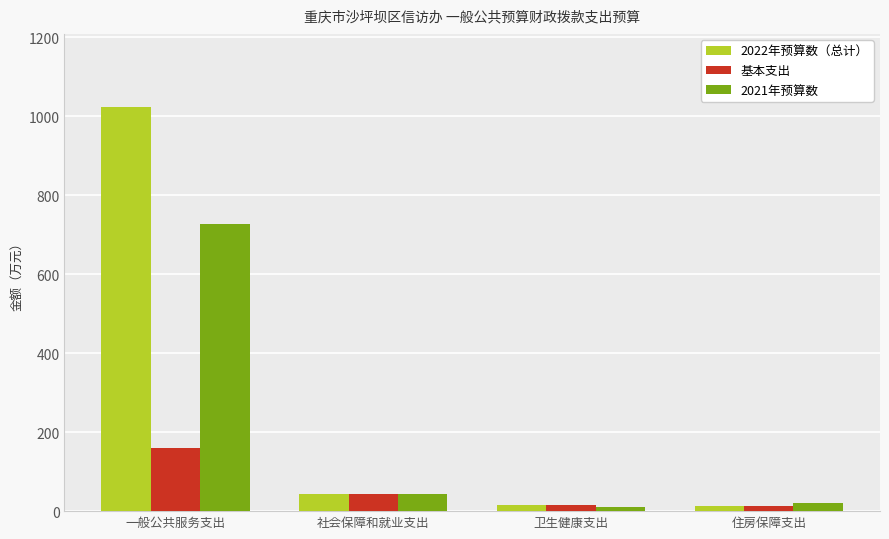

Is it true that 2022年预算数（总计） equals 1024.2 at 一般公共服务支出?

True